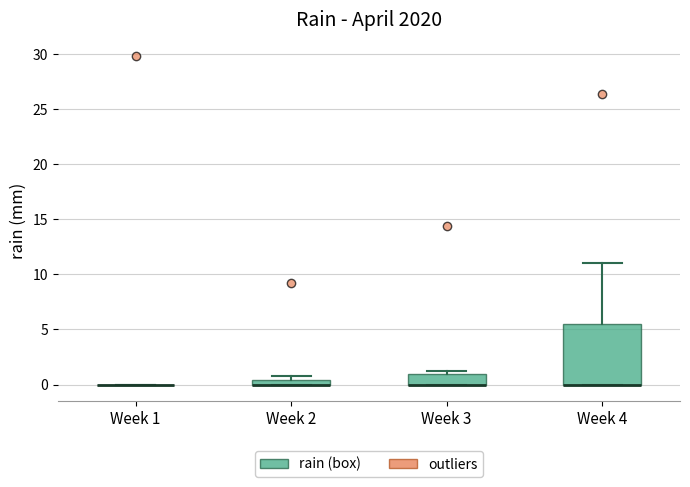

Which box is the tallest, from its lower edge to its upper edge?

Week 4